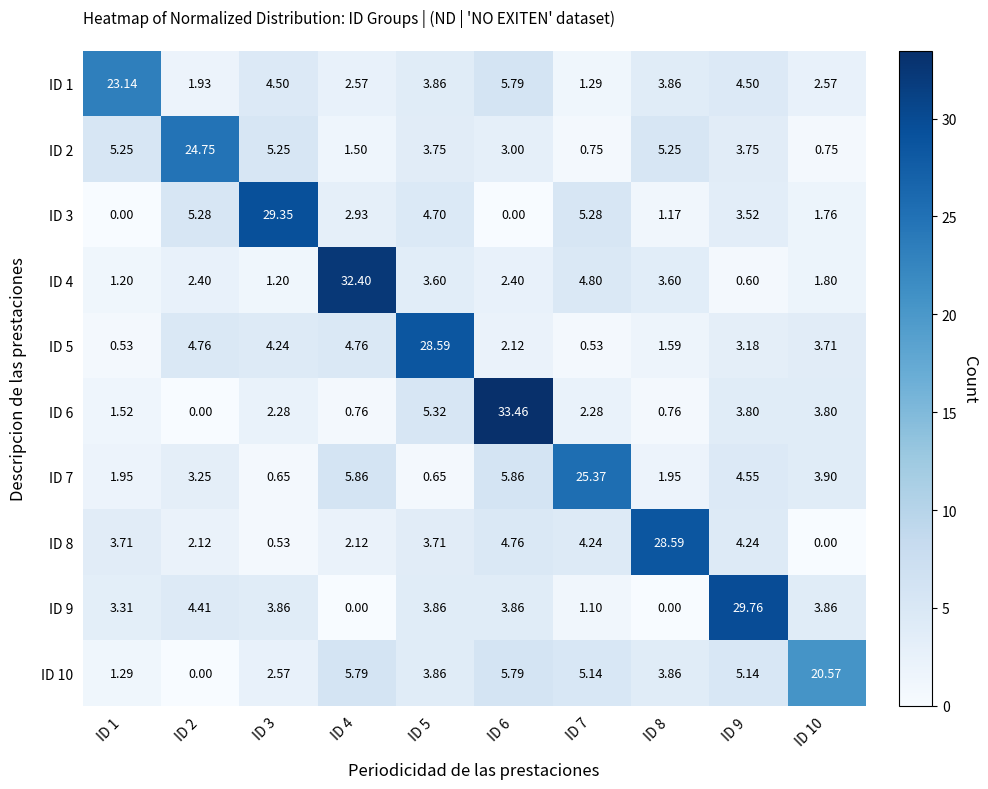

Reading left to right, what are all the values shown in this chart?

ID 1: ID 1=23.1	ID 2=1.9	ID 3=4.5	ID 4=2.6	ID 5=3.9	ID 6=5.8	ID 7=1.3	ID 8=3.9	ID 9=4.5	ID 10=2.6
ID 2: ID 1=5.2	ID 2=24.8	ID 3=5.2	ID 4=1.5	ID 5=3.8	ID 6=3.0	ID 7=0.8	ID 8=5.2	ID 9=3.8	ID 10=0.8
ID 3: ID 1=0.0	ID 2=5.3	ID 3=29.4	ID 4=2.9	ID 5=4.7	ID 6=0.0	ID 7=5.3	ID 8=1.2	ID 9=3.5	ID 10=1.8
ID 4: ID 1=1.2	ID 2=2.4	ID 3=1.2	ID 4=32.4	ID 5=3.6	ID 6=2.4	ID 7=4.8	ID 8=3.6	ID 9=0.6	ID 10=1.8
ID 5: ID 1=0.5	ID 2=4.8	ID 3=4.2	ID 4=4.8	ID 5=28.6	ID 6=2.1	ID 7=0.5	ID 8=1.6	ID 9=3.2	ID 10=3.7
ID 6: ID 1=1.5	ID 2=0.0	ID 3=2.3	ID 4=0.8	ID 5=5.3	ID 6=33.5	ID 7=2.3	ID 8=0.8	ID 9=3.8	ID 10=3.8
ID 7: ID 1=1.9	ID 2=3.2	ID 3=0.7	ID 4=5.9	ID 5=0.7	ID 6=5.9	ID 7=25.4	ID 8=1.9	ID 9=4.5	ID 10=3.9
ID 8: ID 1=3.7	ID 2=2.1	ID 3=0.5	ID 4=2.1	ID 5=3.7	ID 6=4.8	ID 7=4.2	ID 8=28.6	ID 9=4.2	ID 10=0.0
ID 9: ID 1=3.3	ID 2=4.4	ID 3=3.9	ID 4=0.0	ID 5=3.9	ID 6=3.9	ID 7=1.1	ID 8=0.0	ID 9=29.8	ID 10=3.9
ID 10: ID 1=1.3	ID 2=0.0	ID 3=2.6	ID 4=5.8	ID 5=3.9	ID 6=5.8	ID 7=5.1	ID 8=3.9	ID 9=5.1	ID 10=20.6